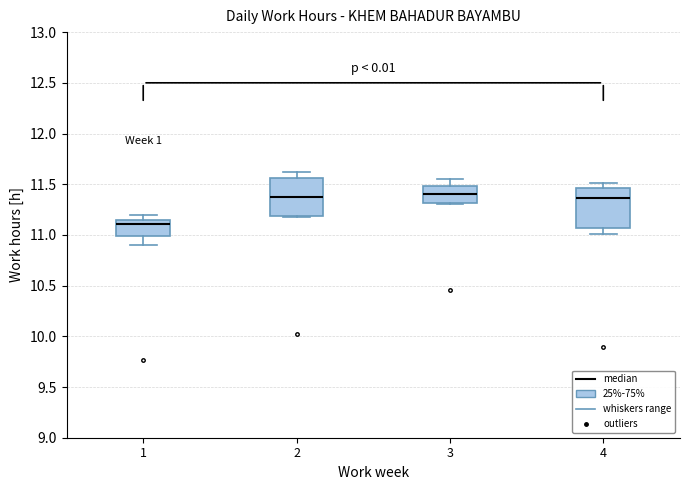

Where is the upper edge of the box at x = 2 on the y-axis? The values are not printed on the chart, so give them approximately, as read against the axis.

11.55